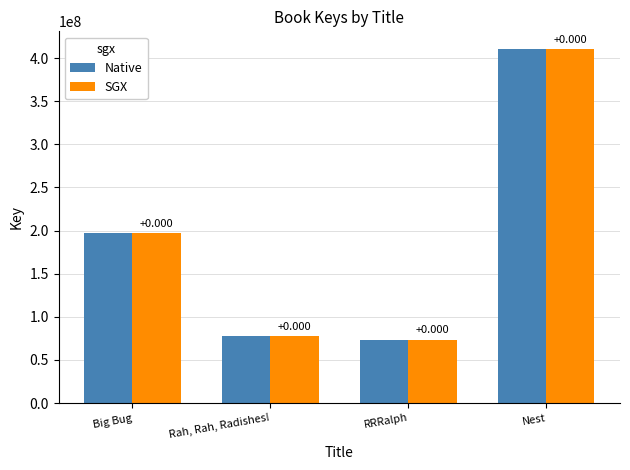

Reading left to right, transcribe all the data shown in this chart.

Native: Big Bug=196681972	Rah, Rah, Radishes!=77929263	RRRalph=73606326	Nest=410474261
SGX: Big Bug=196681972	Rah, Rah, Radishes!=77929263	RRRalph=73606326	Nest=410474261